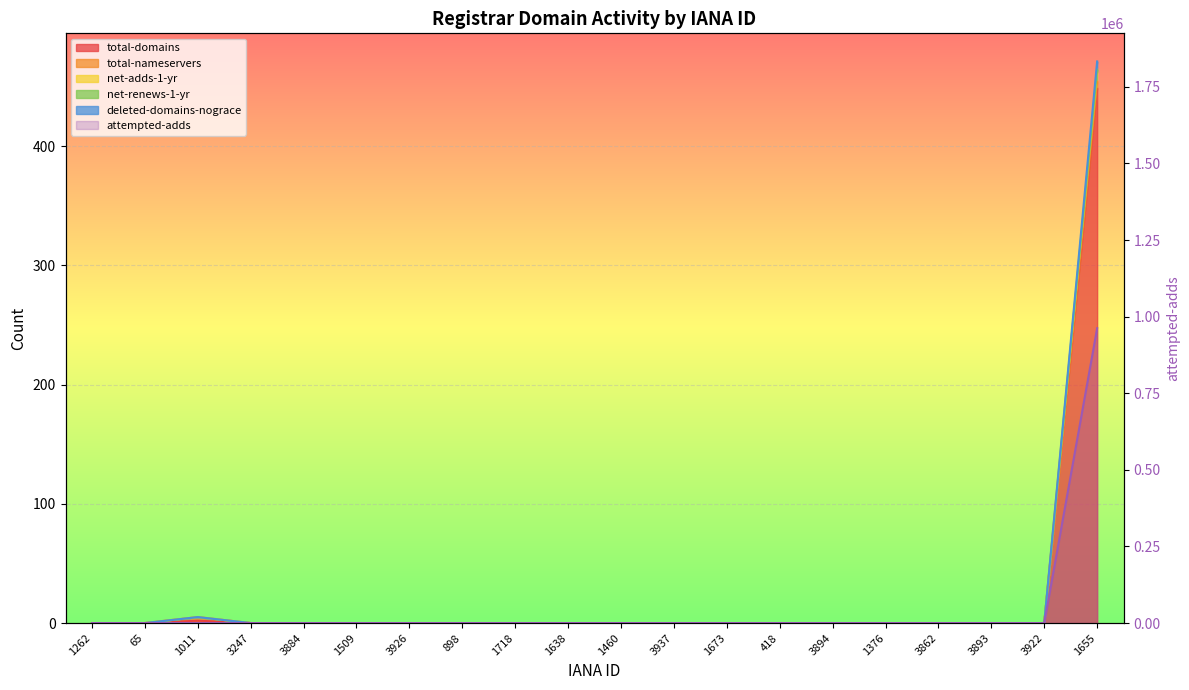

The attempted-adds series shows -155 at 1638. True or false?

False